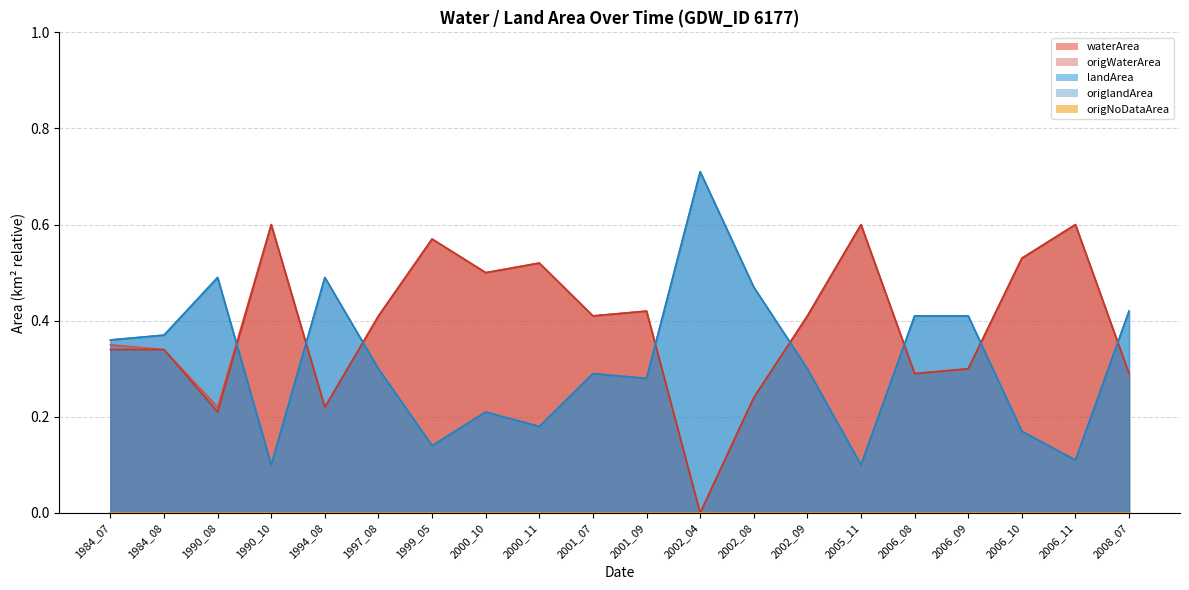

At which label is landArea closest to 0?

1990_10